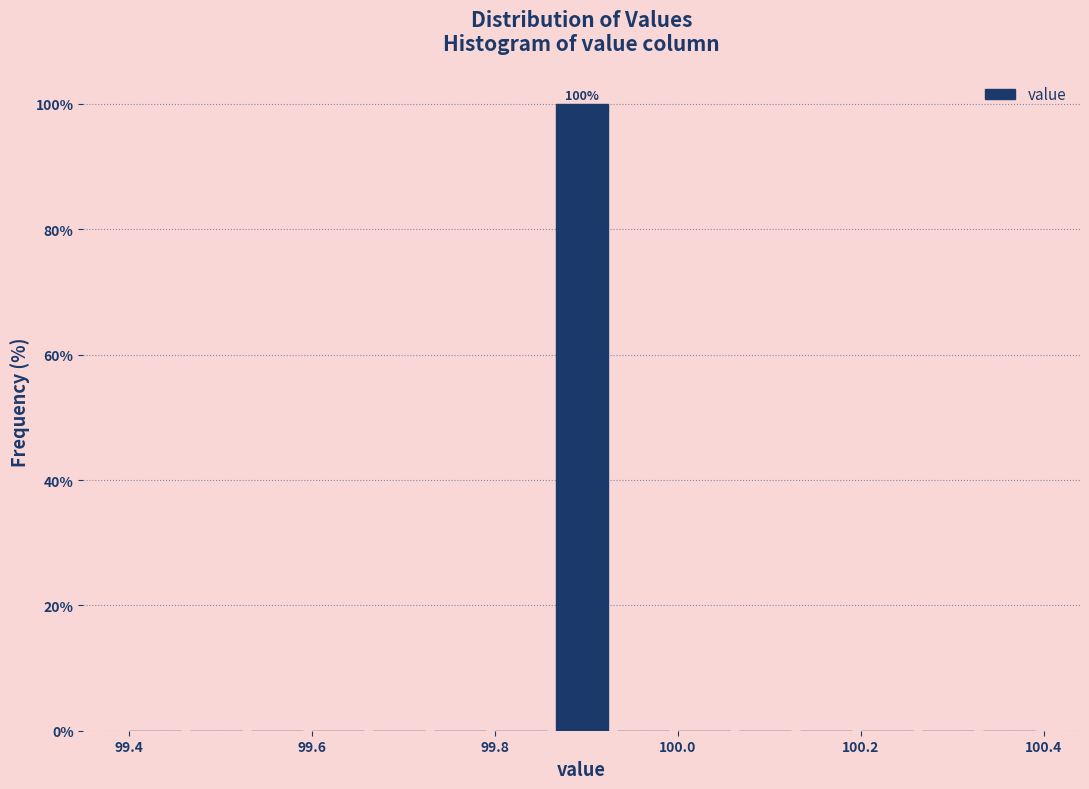

Around what value on the x-axis is the tallest bar? Give the approximate position of its centre, as read against the axis.

99.90